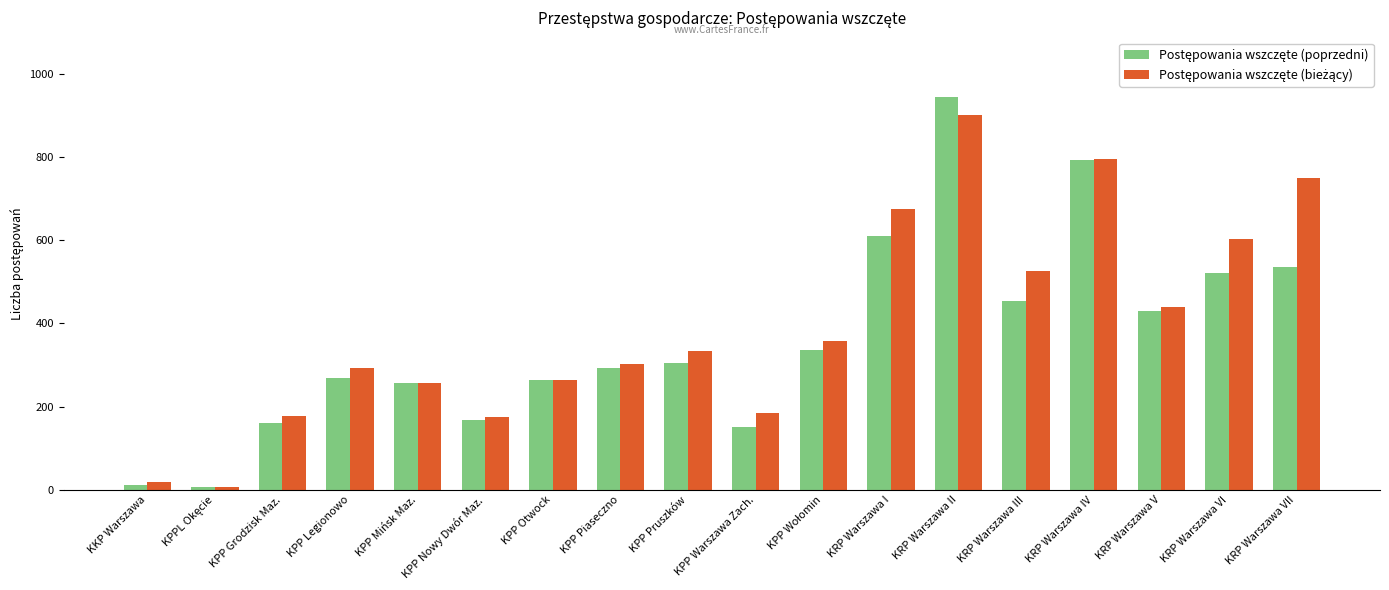

What is the maximum value shown in the chart?

945